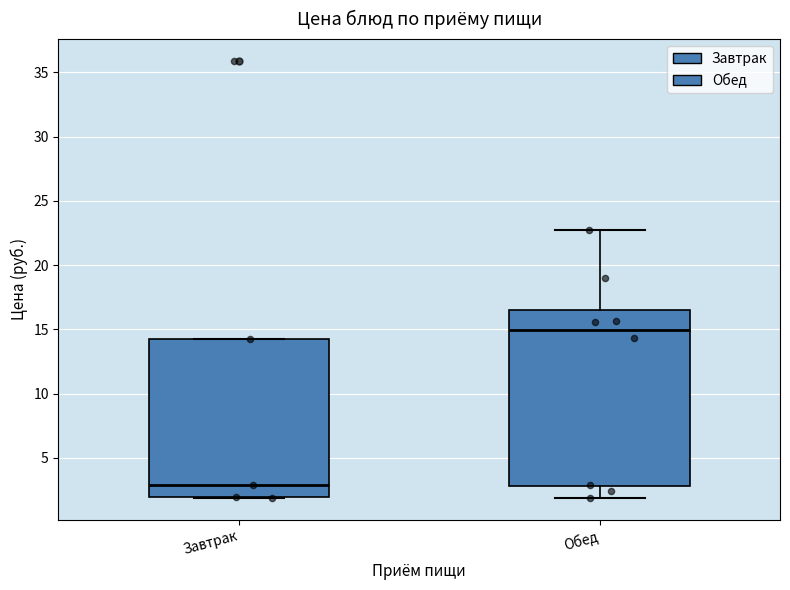

Reading left to right, read every box against the y-axis: the position of its median line, the range the box covers, and the ends of its whiskers. The values are not printed on the chart, so give them approximately, as read against the axis.

Завтрак: median 3.0, box 2.0 to 14.5, whiskers 2.0 to 14.5
Обед: median 15.0, box 3.0 to 16.5, whiskers 2.0 to 22.5